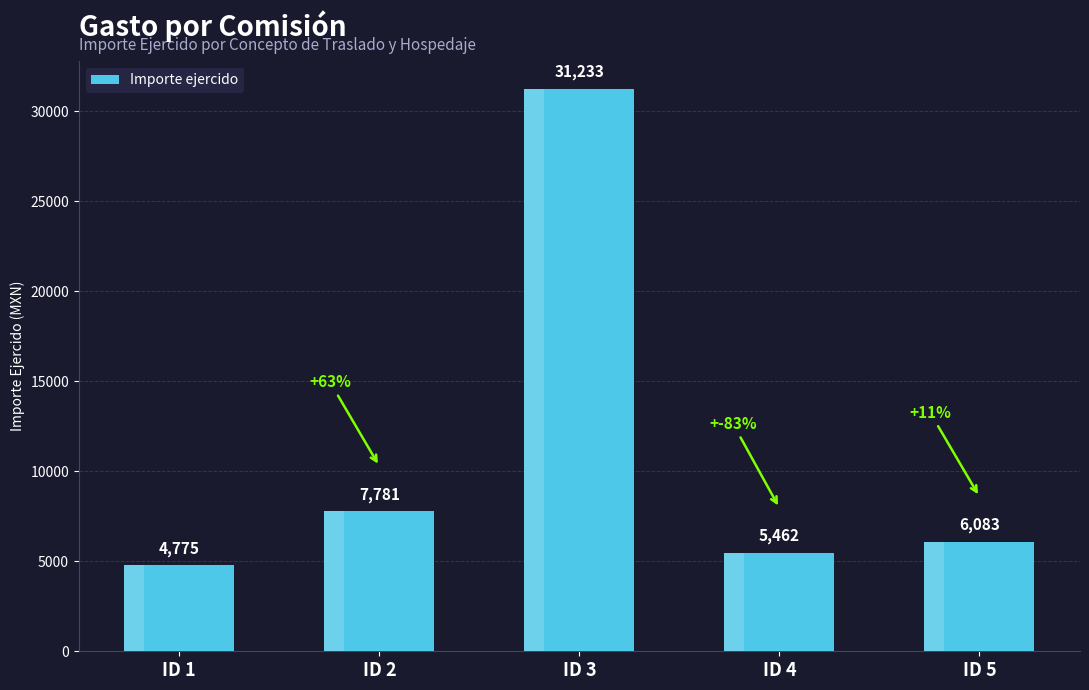

How many series are shown in this chart?

1